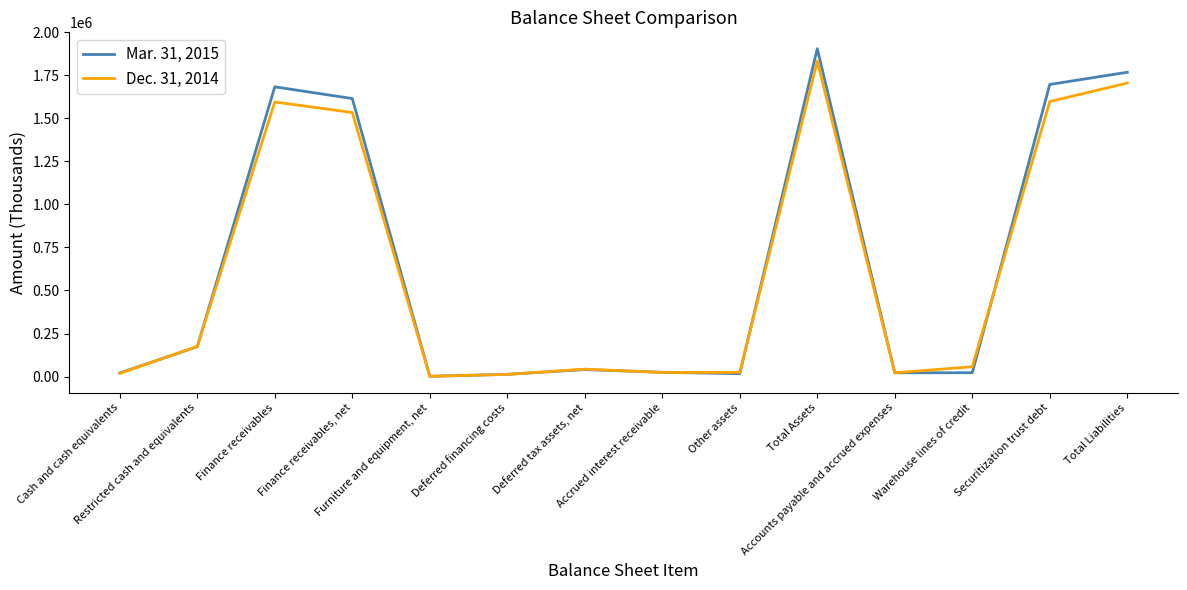

Where is the first local maximum for Mar. 31, 2015?

Finance receivables